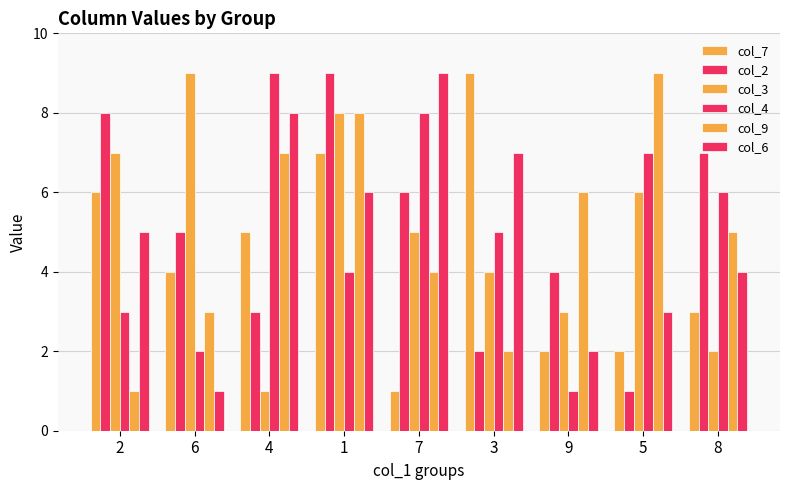

True or false: col_7 has a value of 9 at 3.

True